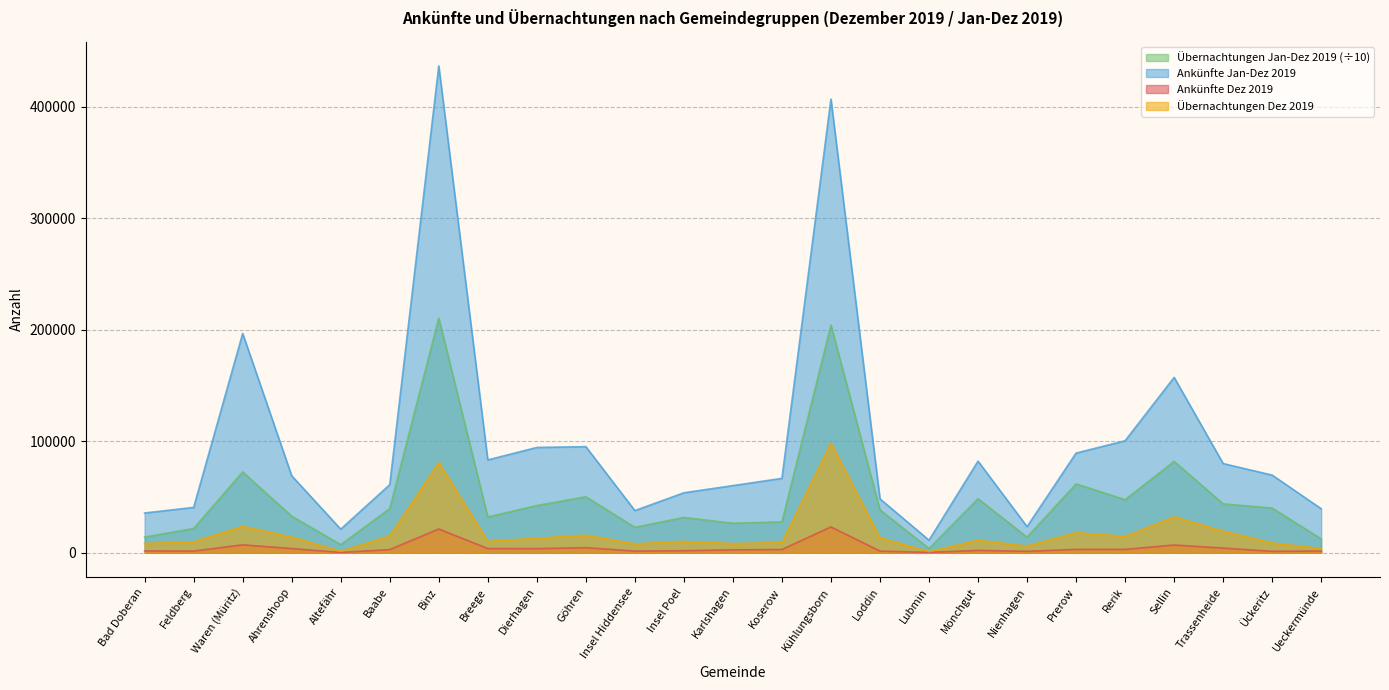

What is the maximum value for Übernachtungen (Jan-Dez 2019)?

210576.2